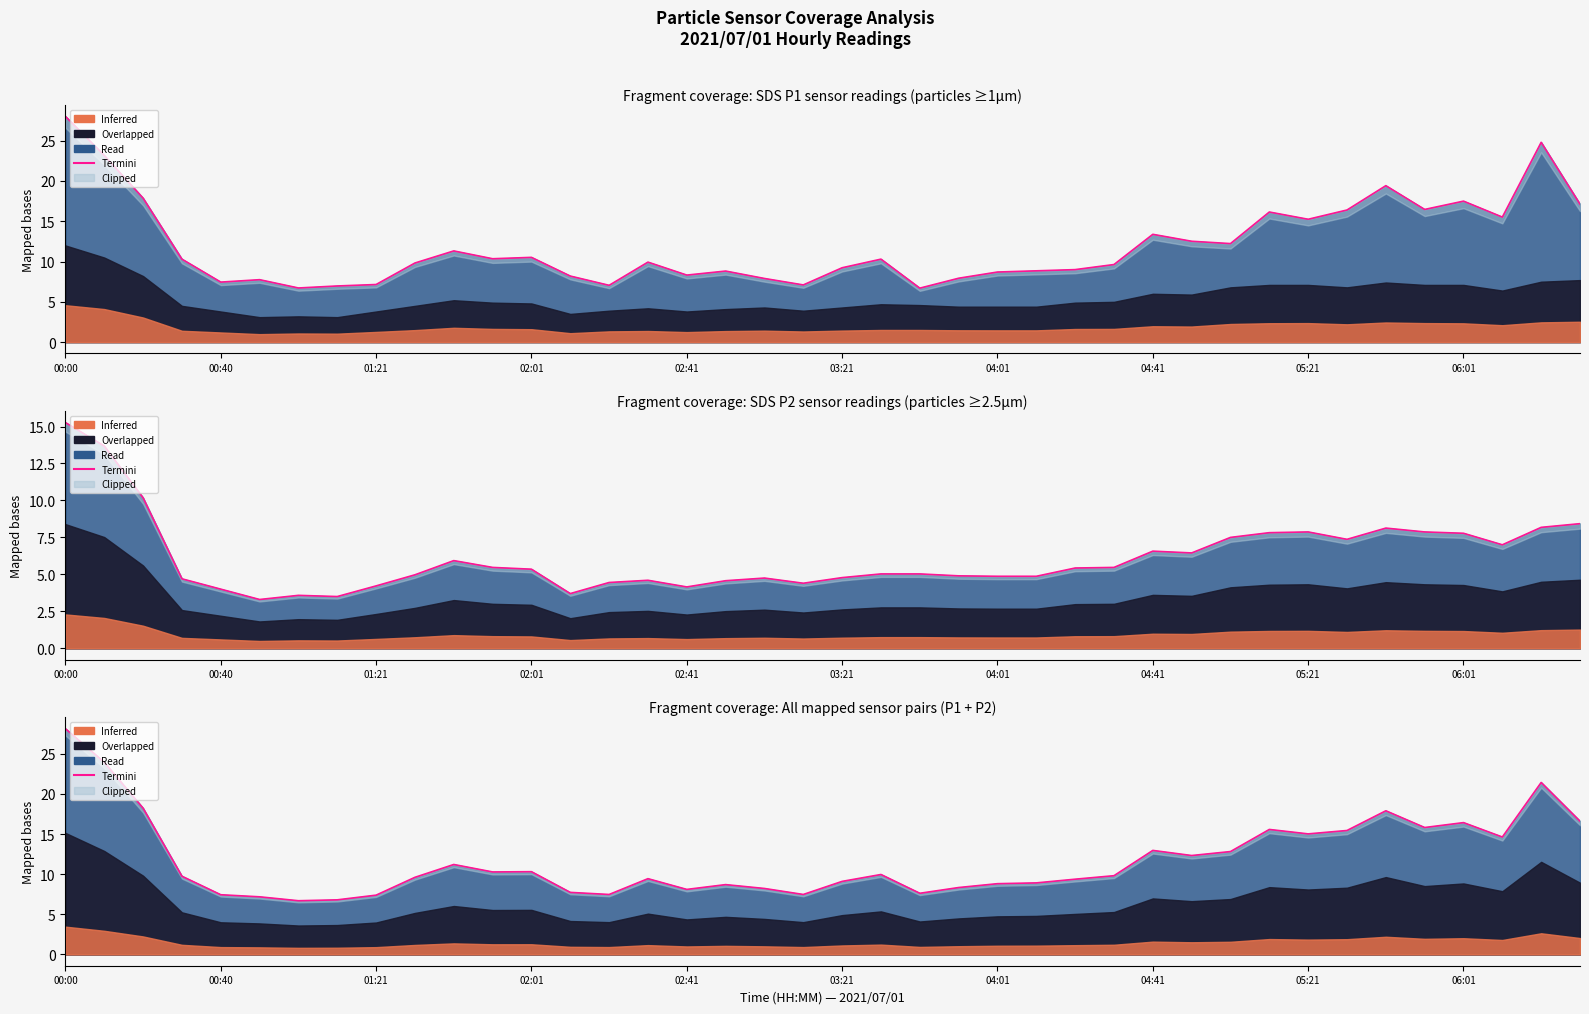

How many interior local peaks (higher than both neighbors) does the data have?

10